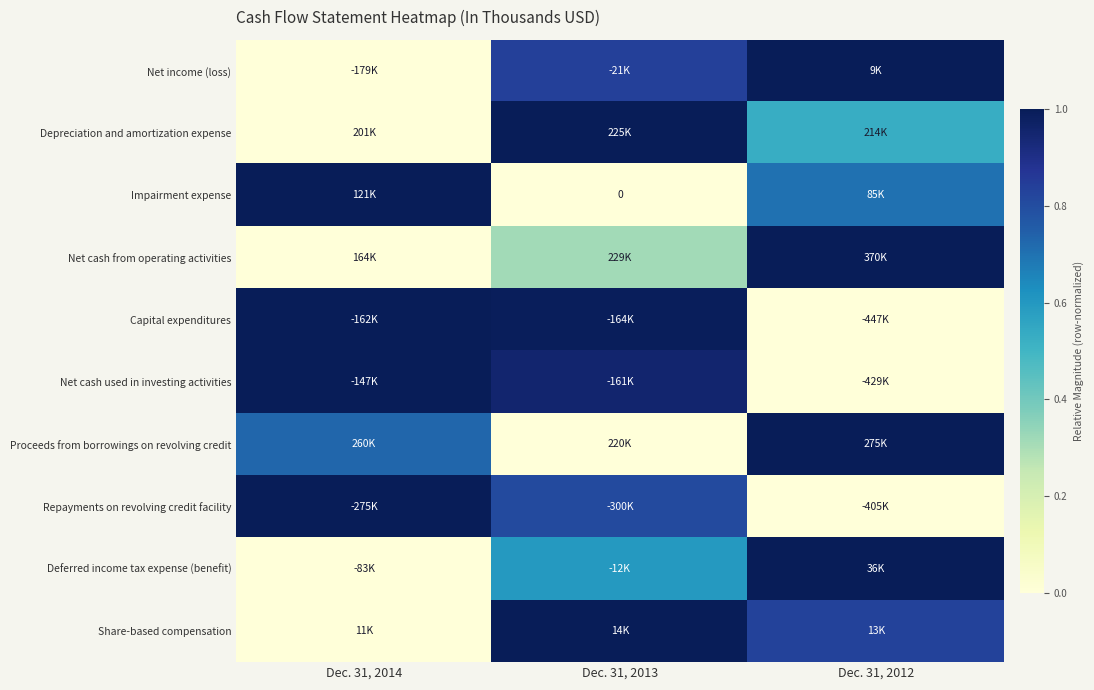

At which label does Deferred income tax expense (benefit) reach its minimum?

Dec. 31, 2014